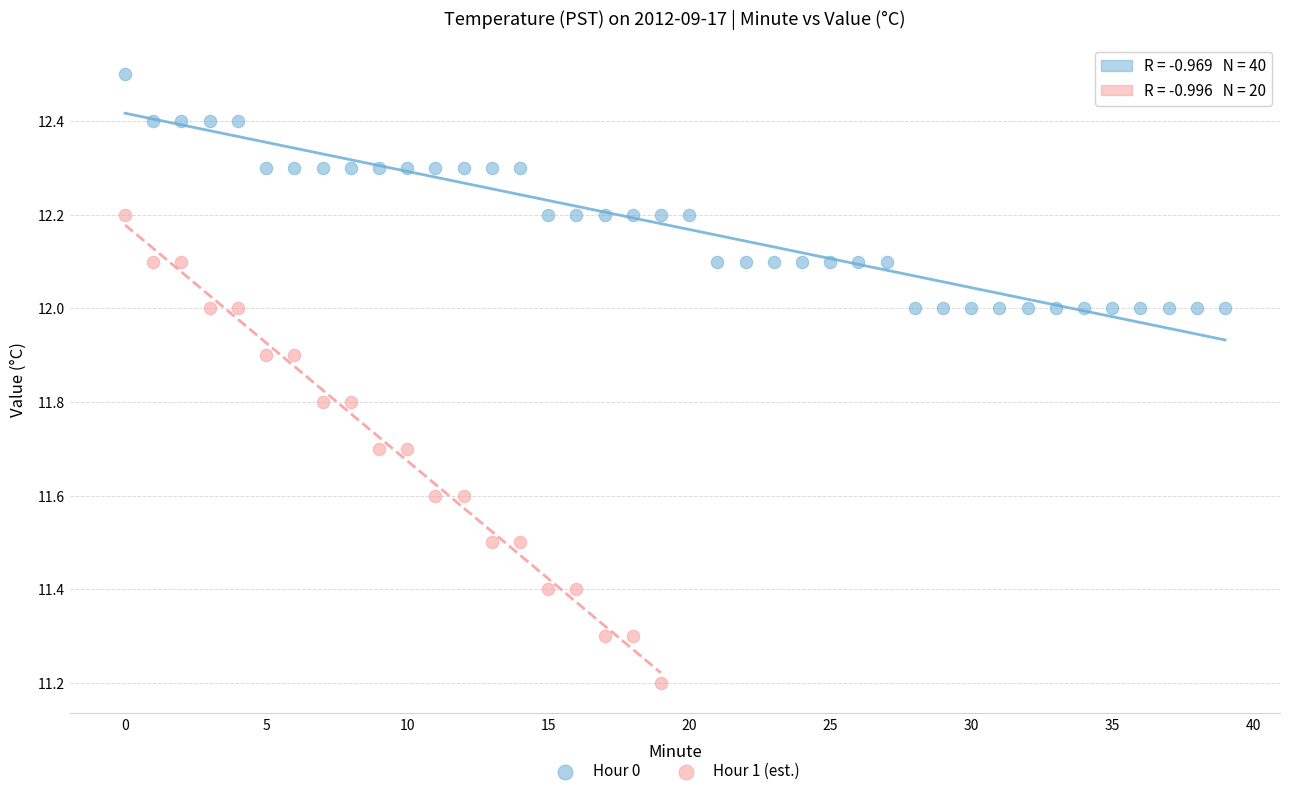

Which series has the largest Y range (max minus min)?

Hour 1 (est.)